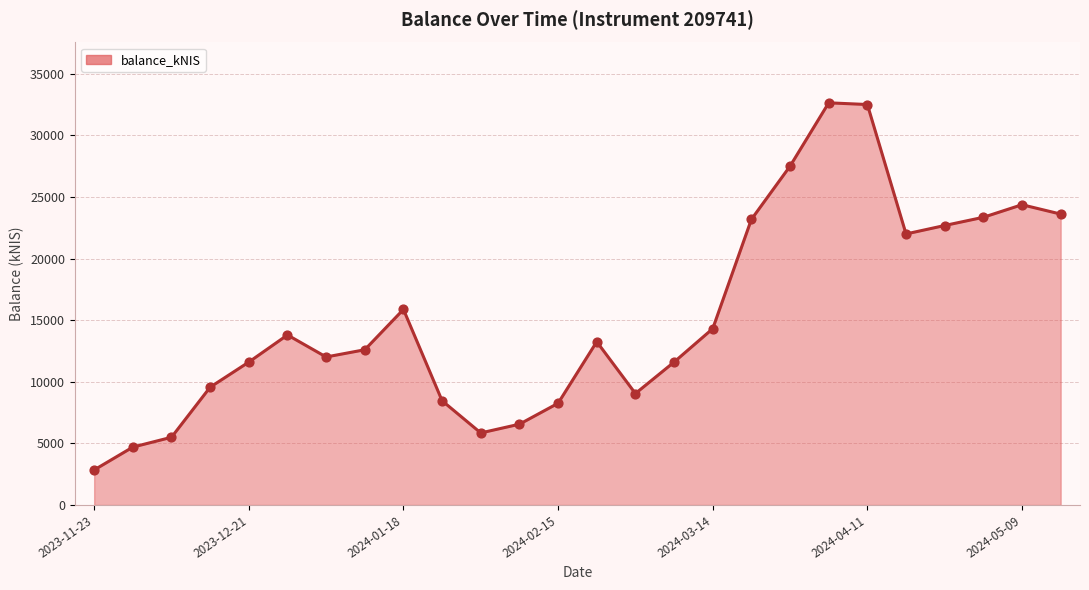

What is the minimum value shown in the chart?

2846.9